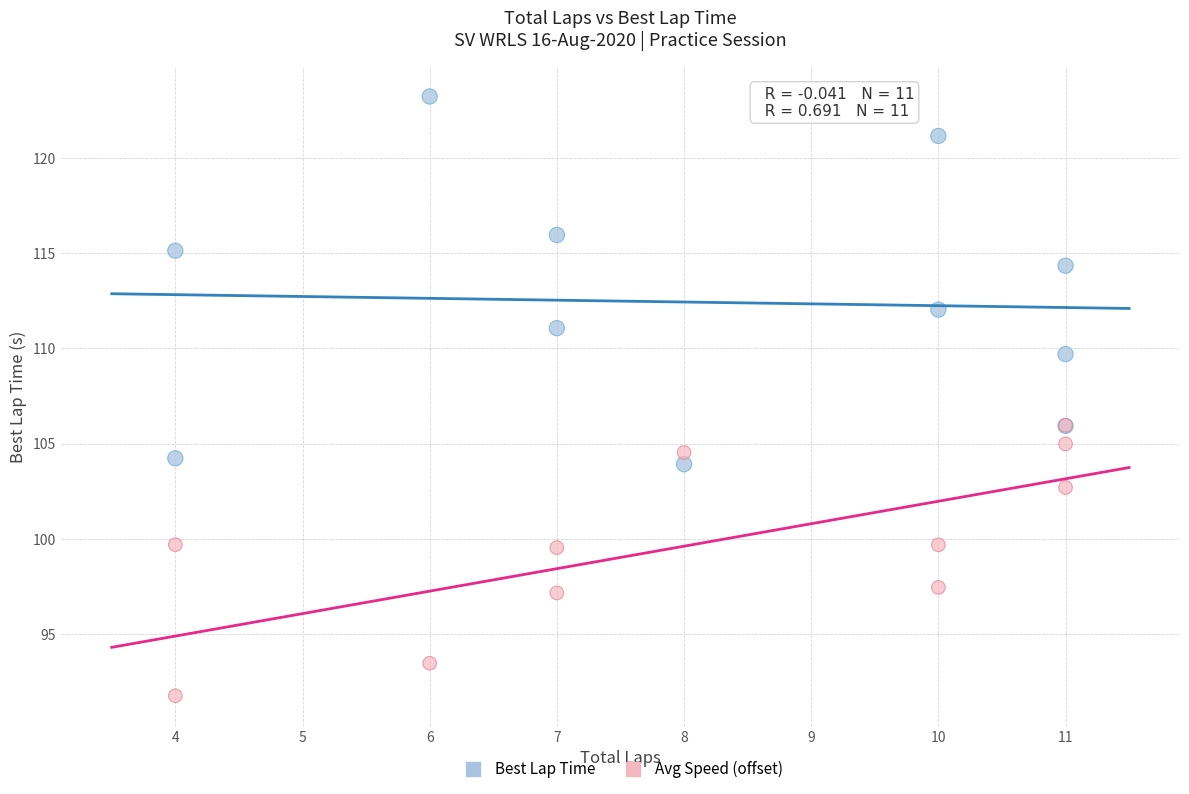

In the Best Lap Time series, what Y value is closest to 113?

112.0